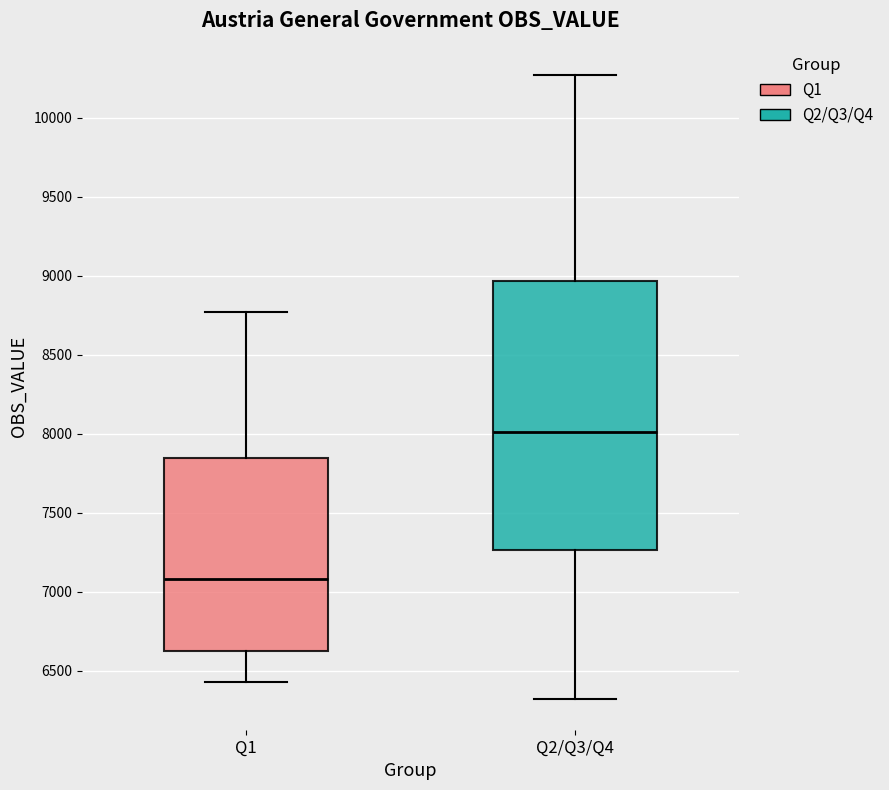

Reading left to right, transcribe this box plot: for each box, give where its median line is, the range the box spans, and where its two whiskers end, as read against the y-axis. The values are not printed on the chart, so give them approximately, as read against the axis.

Q1: median 7100, box 6600 to 7850, whiskers 6450 to 8750
Q2/Q3/Q4: median 8000, box 7250 to 8950, whiskers 6300 to 10250